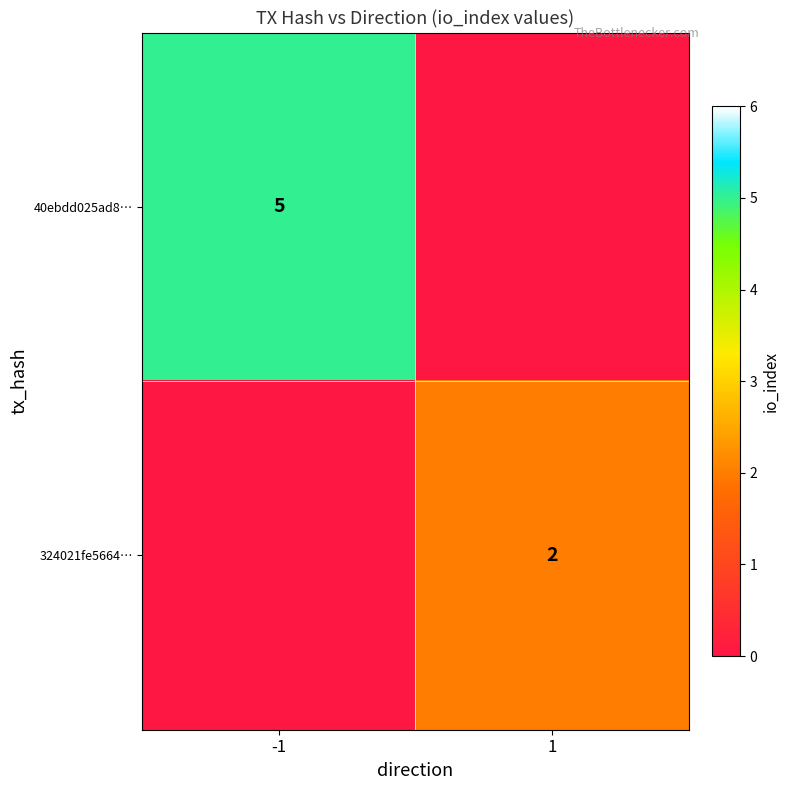

The value of 40ebdd025ad8… at -1 is 8. True or false?

False